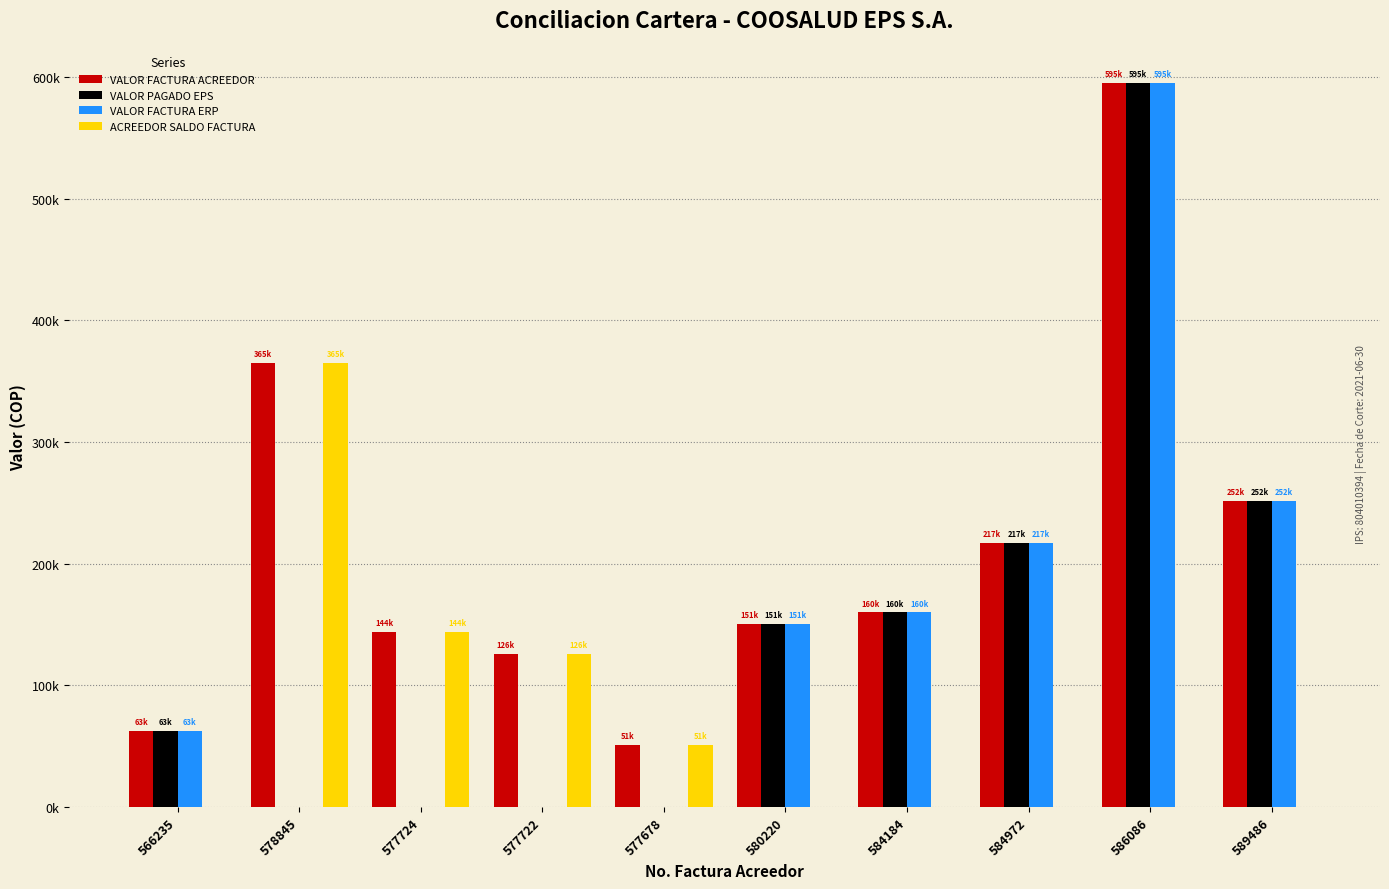

Is the value of ACREEDOR SALDO FACTURA at 578845 greater than the value of VALOR FACTURA ACREEDOR at 577678?

Yes